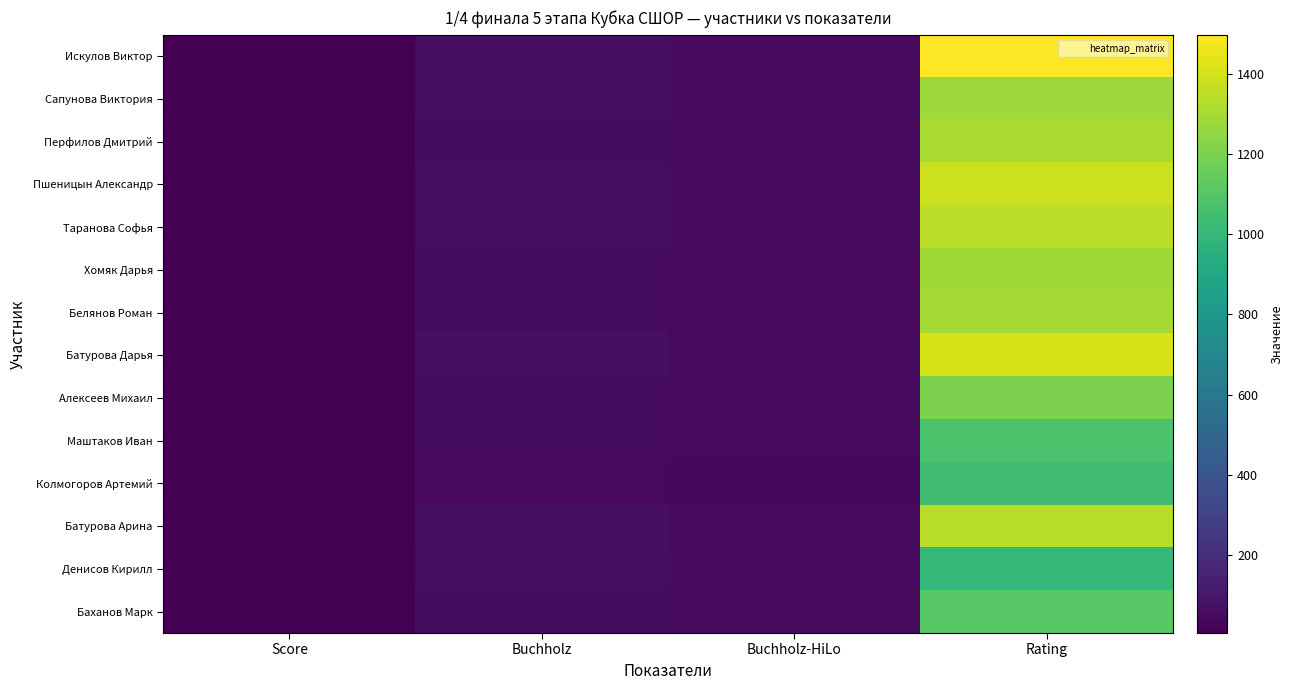

Which series has the widest spread of values?

Искулов Виктор